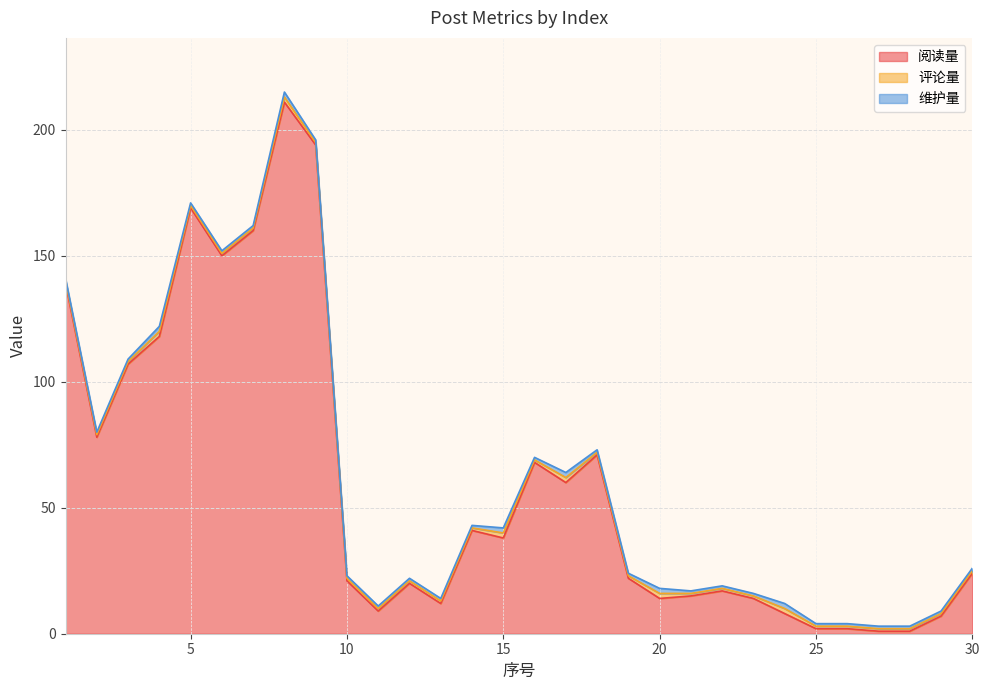

What is the approximate value of 维护量 at 6?

1